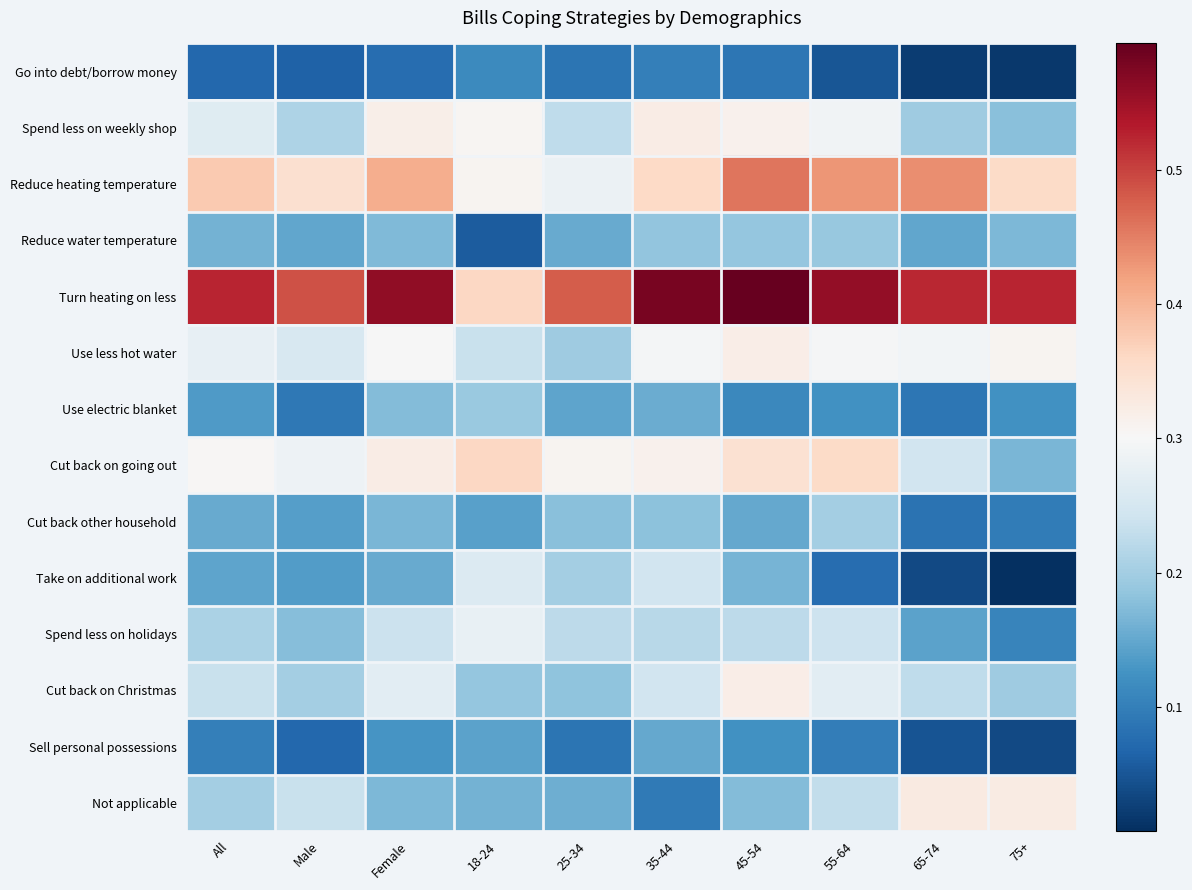

Which series has the largest total across all categories?

Turn heating on less